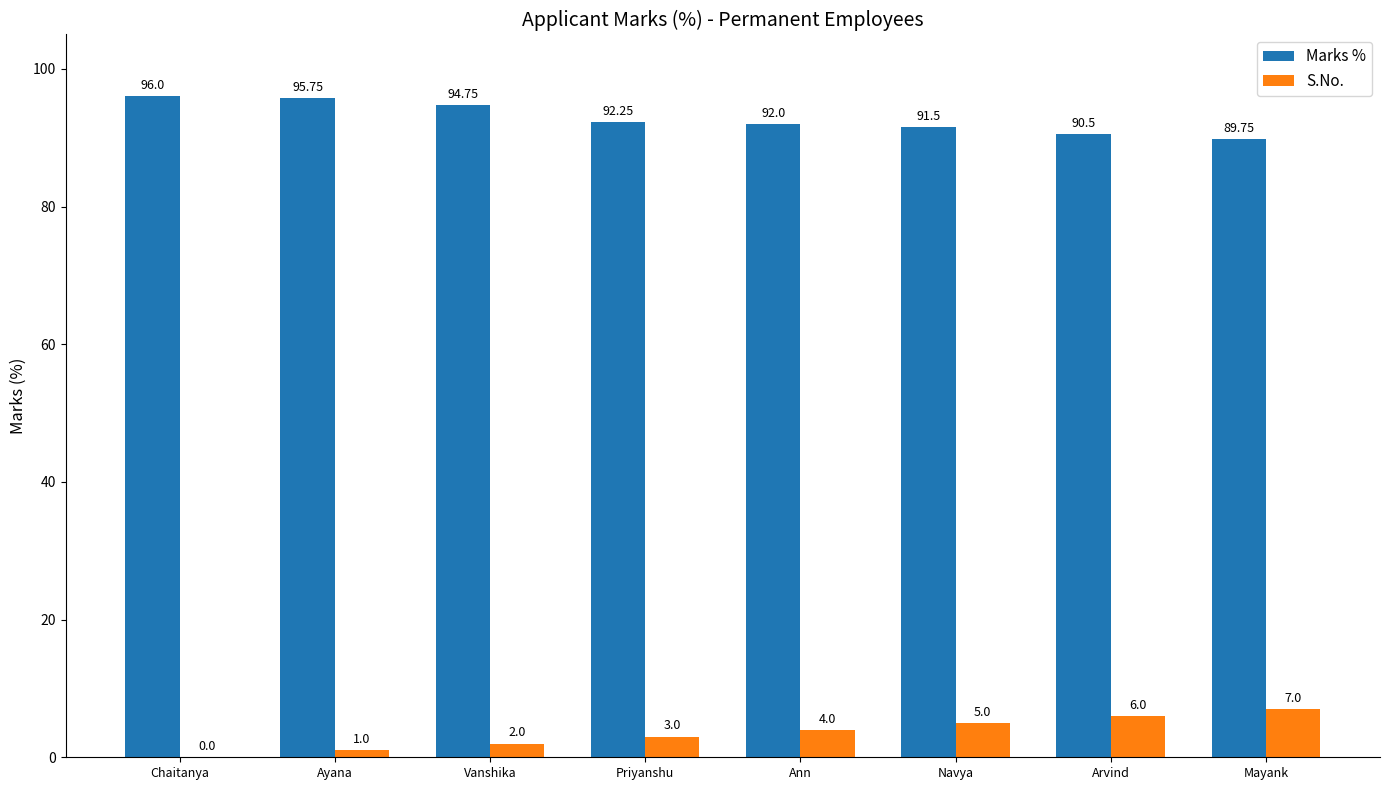

How many data points does each series have?

8